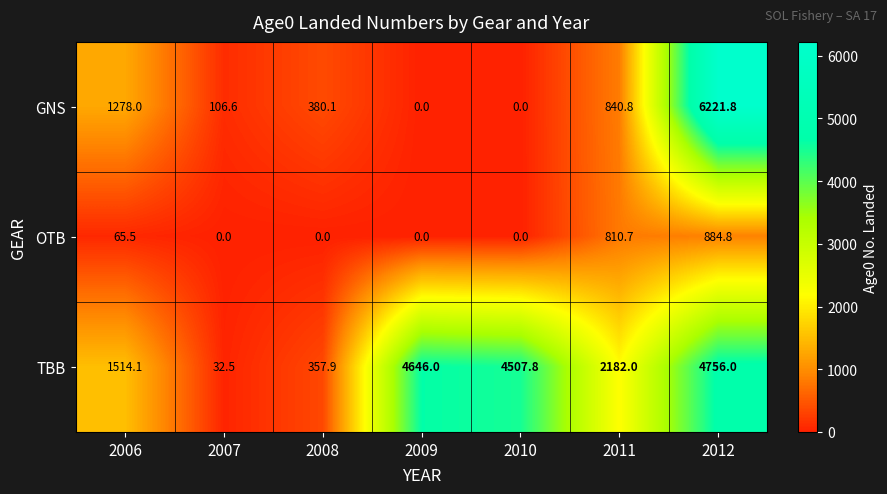

True or false: OTB has a value of 0.0 at 2007.

True